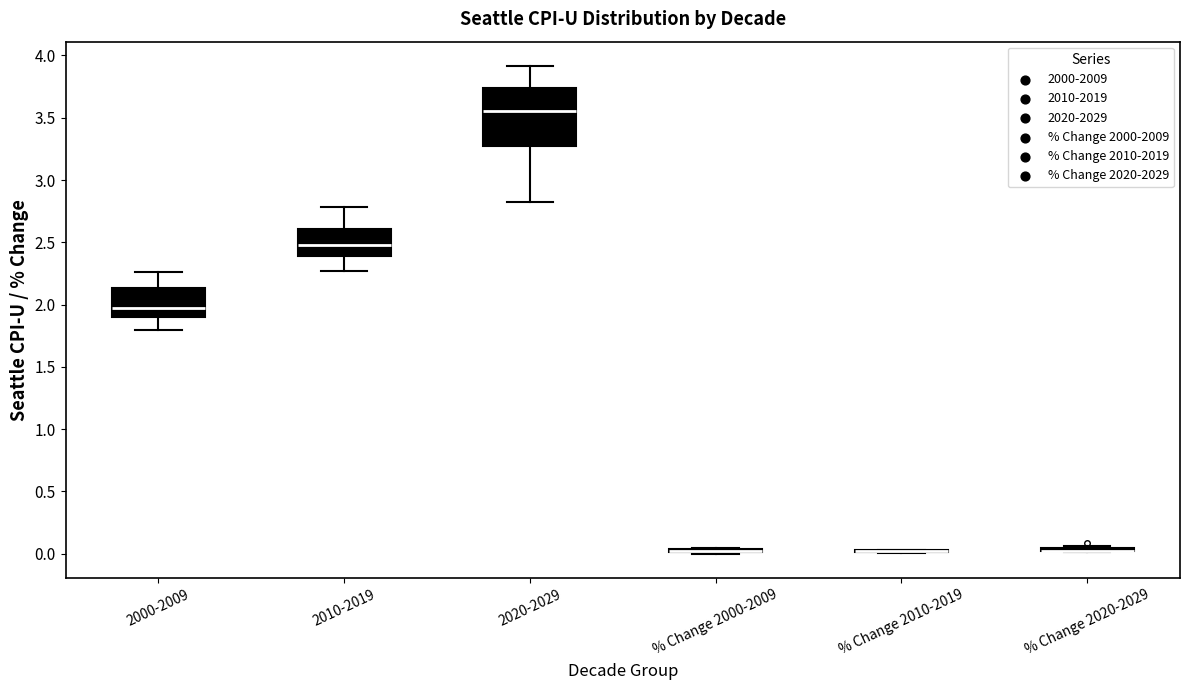

Comparing the boxes themselves (not the whiskers), which one is the tallest?

2020-2029